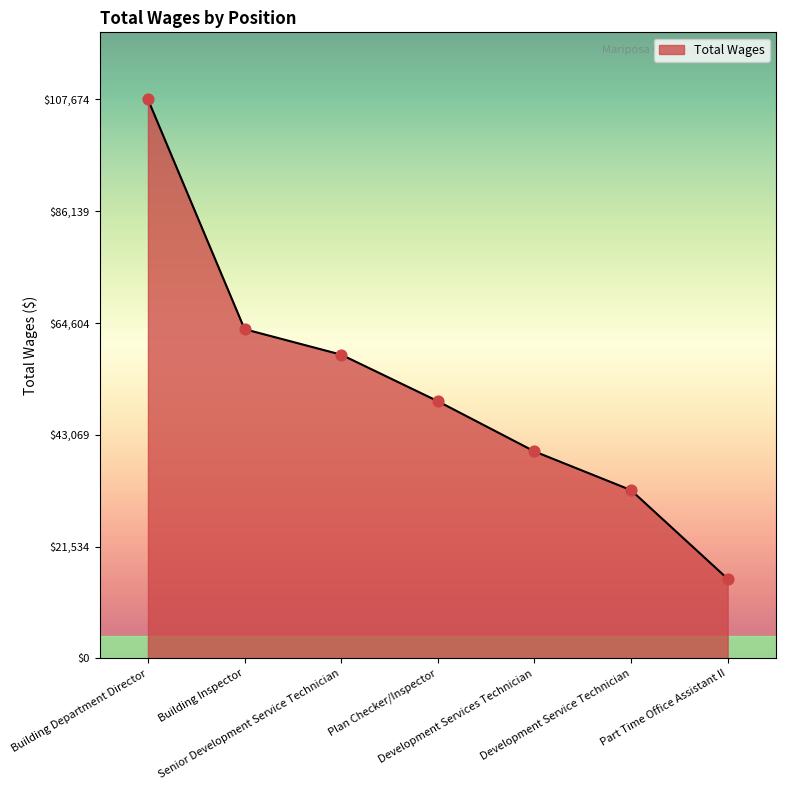

Which has a higher value, Part Time Office Assistant II or Building Department Director?

Building Department Director